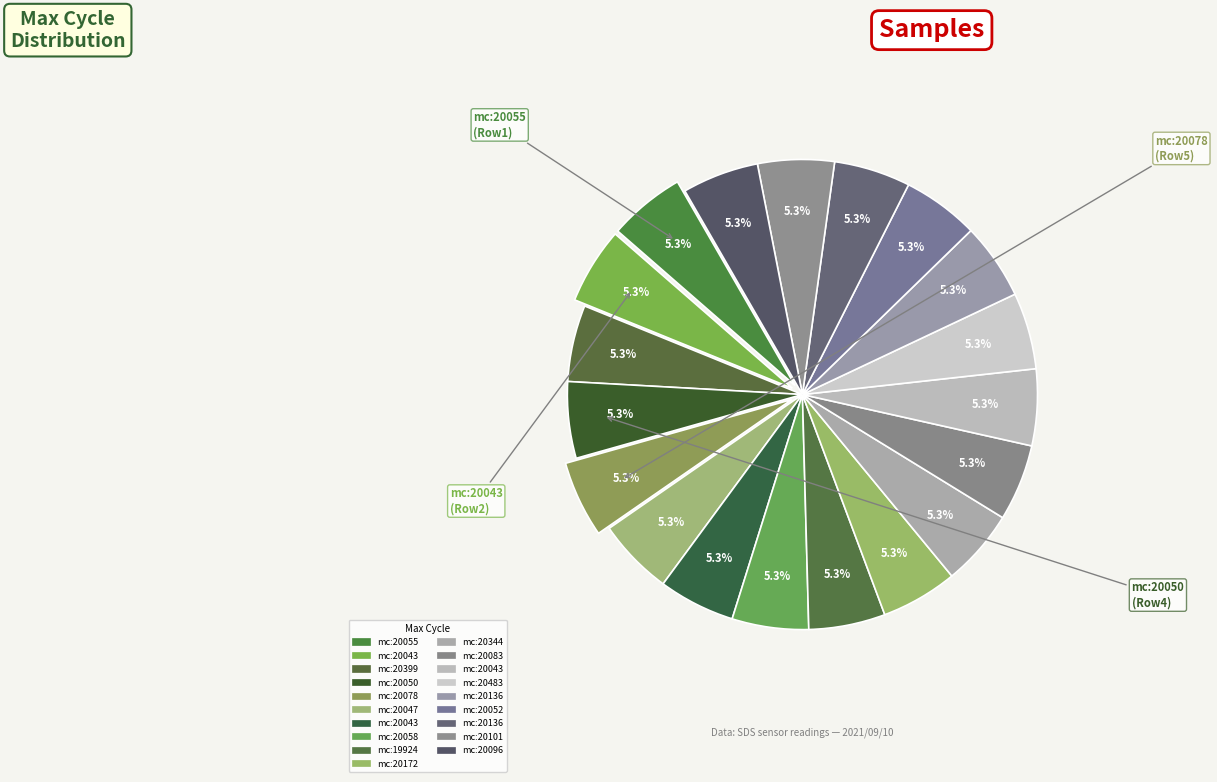

Count the number of slices in the pie.

19